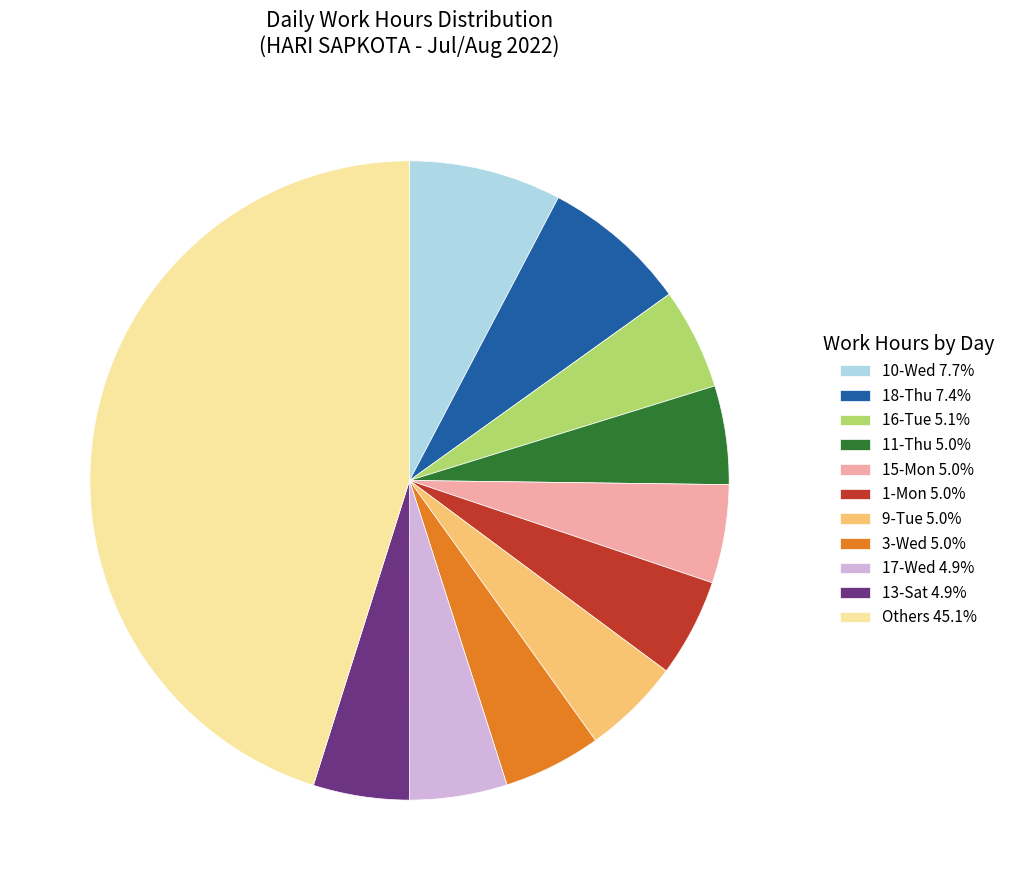

Do 13-Sat 4.9% and 15-Mon 5.0% together represent more than half of the pie?

No